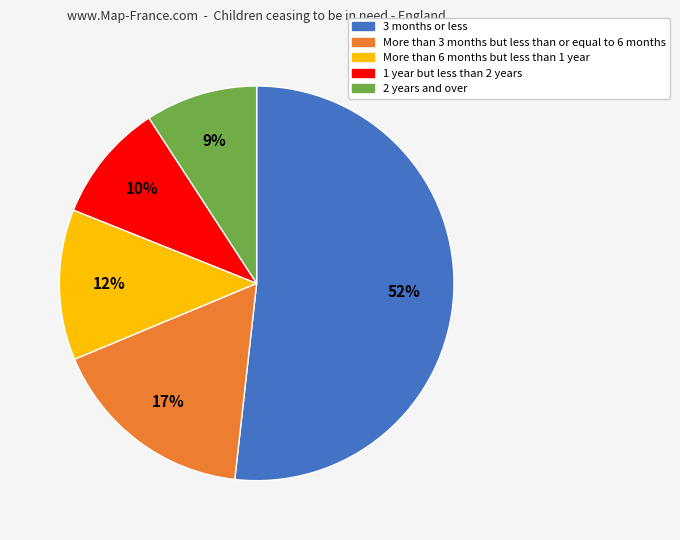

Is there any slice that represents more than half of the pie?

Yes